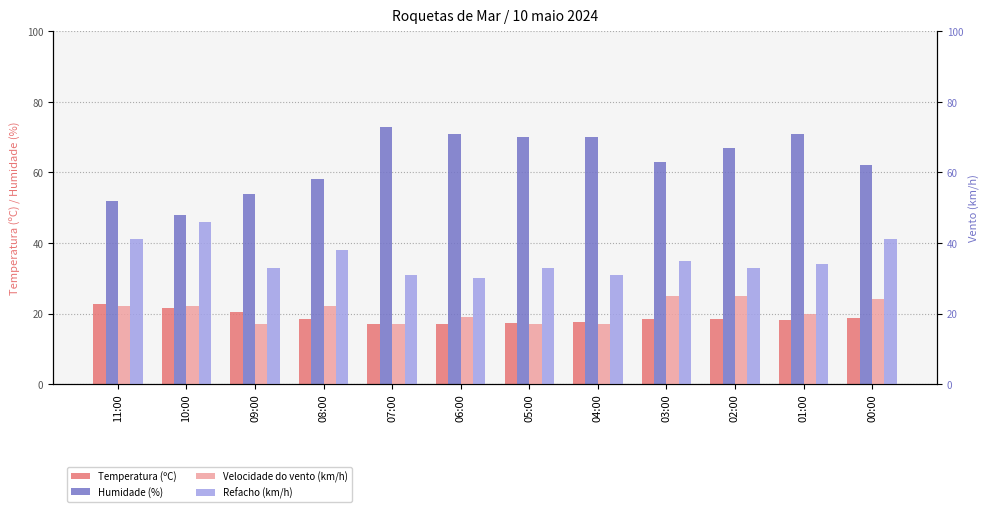

True or false: Humidade (%) has a value of 108.8 at 00:00.

False